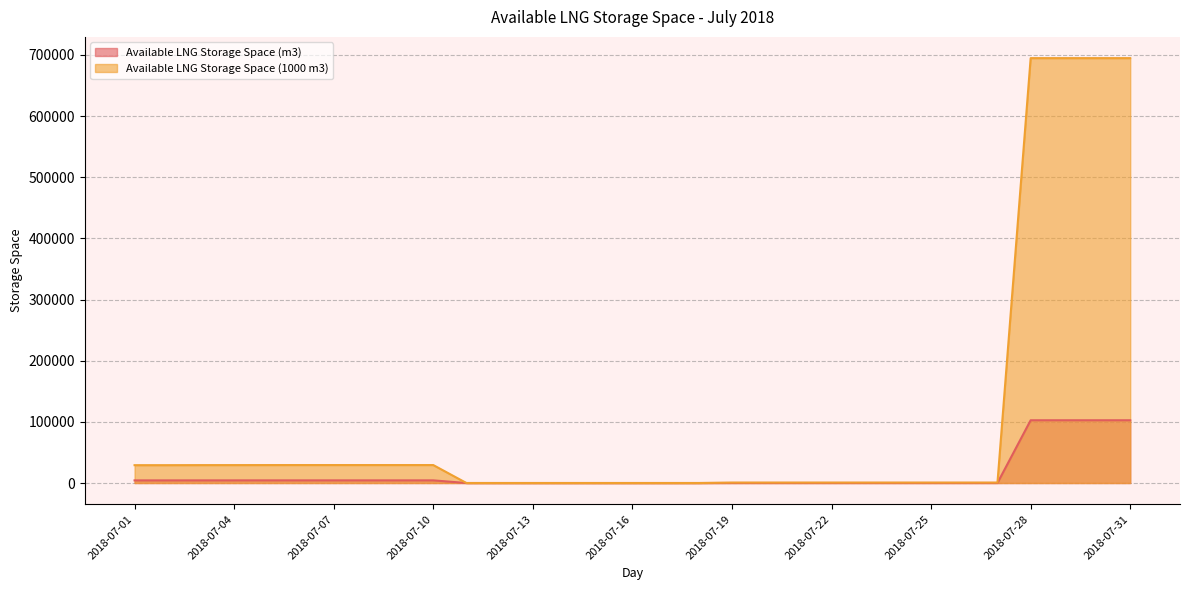

Is it true that Available LNG Storage Space (m3) equals 7341 at 2018-07-08?

False